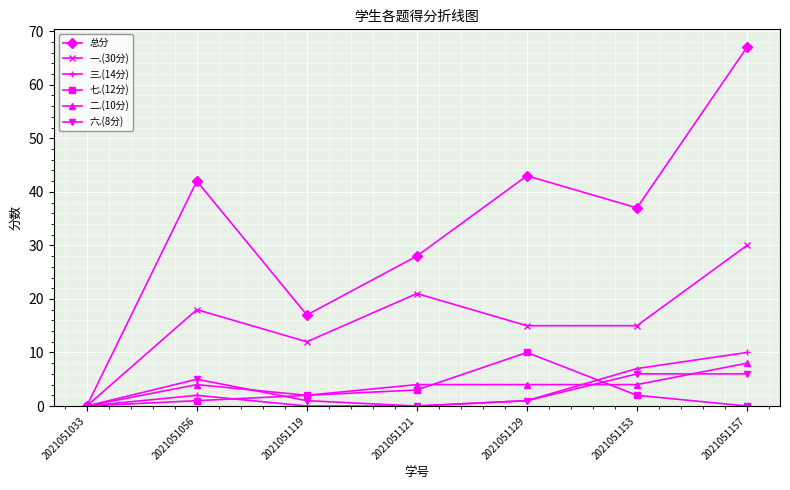

How many interior local valleys does the 总分 series have?

2